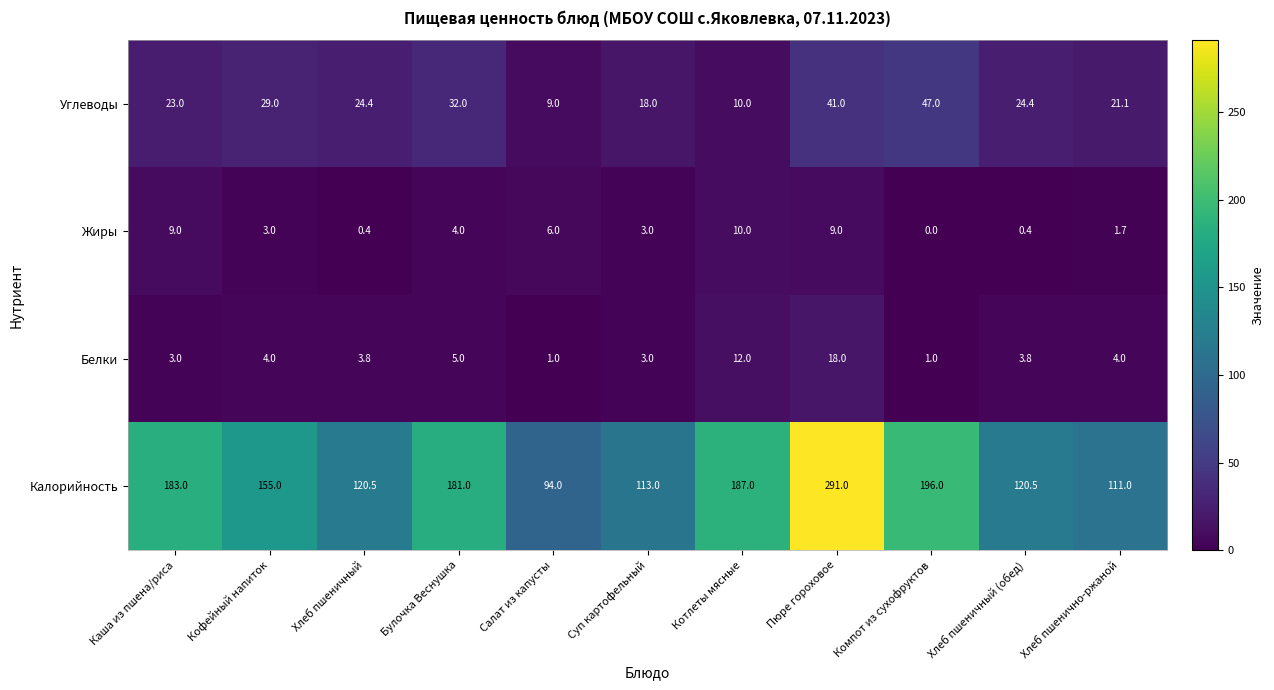

What is the difference between the maximum and second lowest values in the Жиры series?

9.6